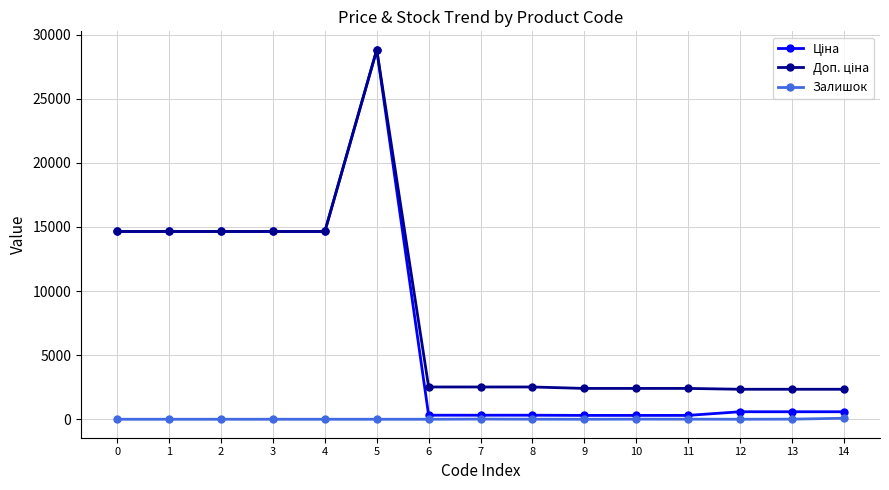

At which category is the sum across all series the highest?

5